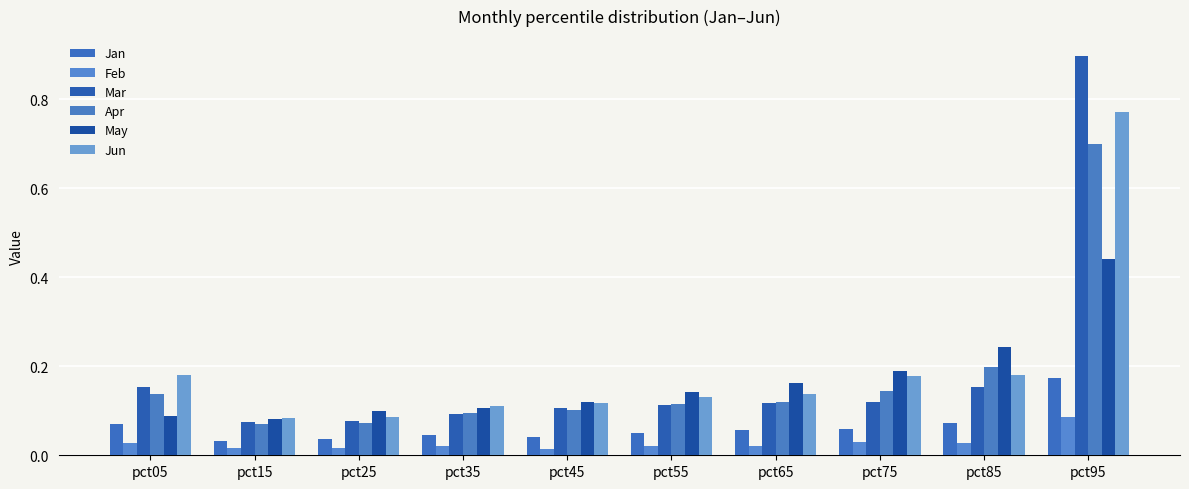

What are all the series names shown in the legend?

Jan, Feb, Mar, Apr, May, Jun